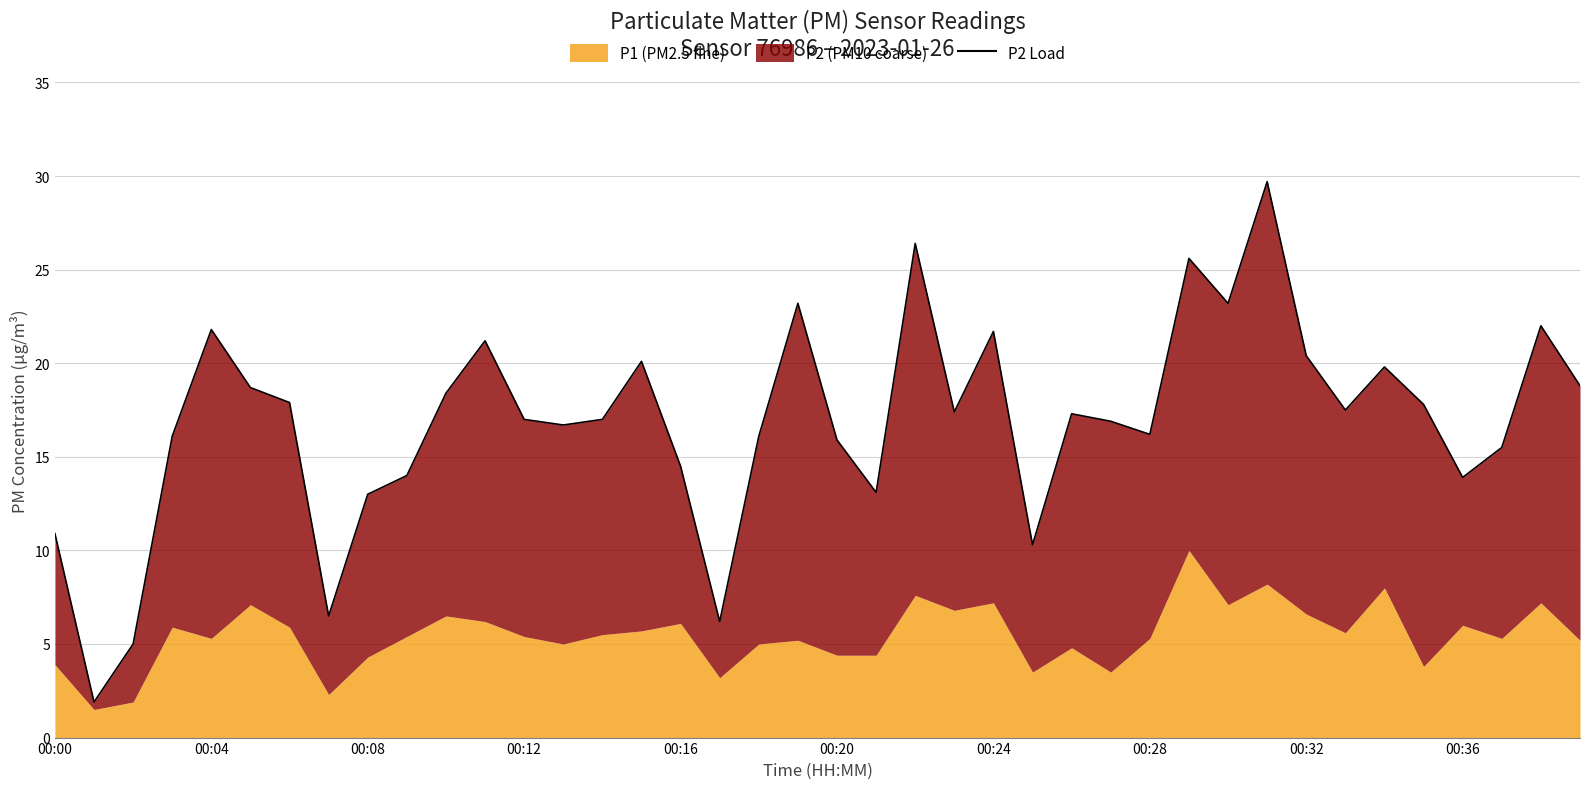

What is the difference between the values at 37 and 00:24?

2.4